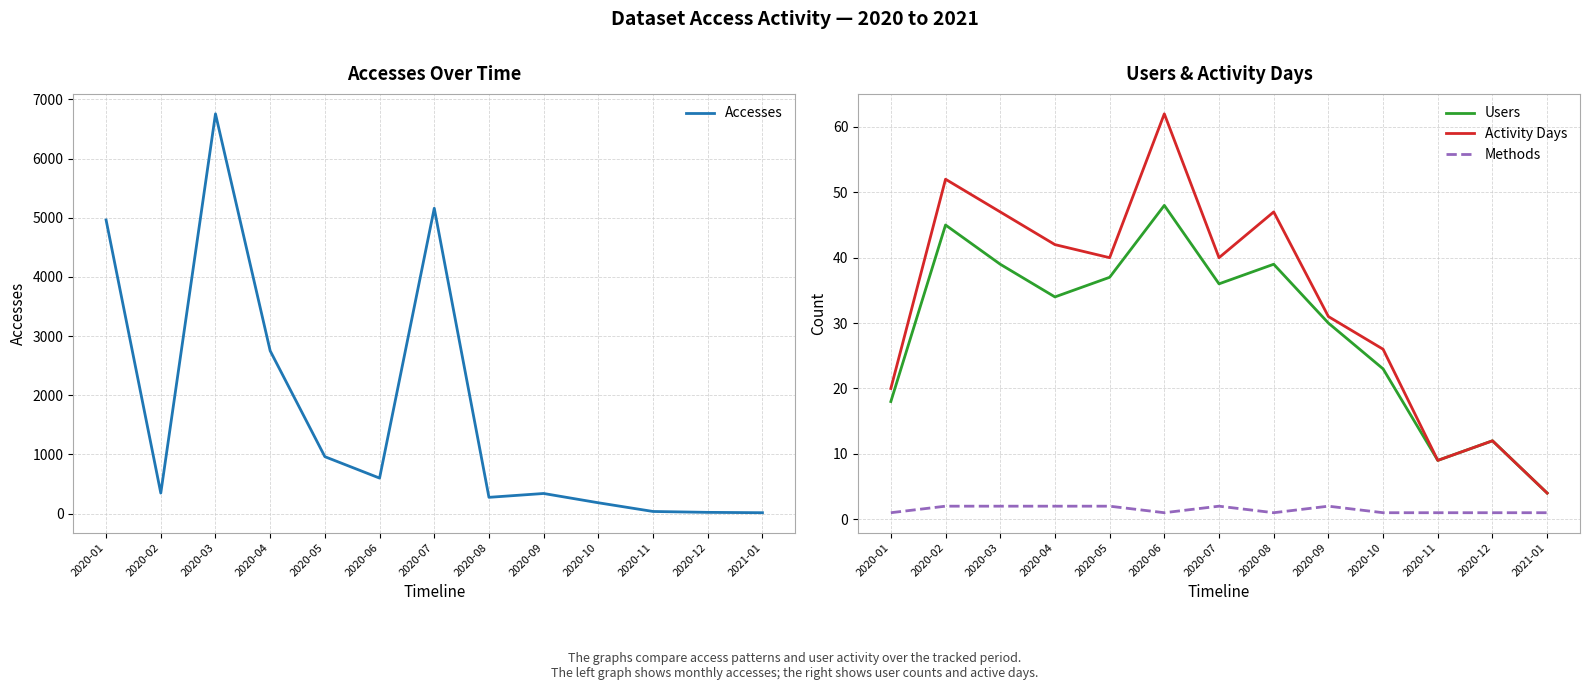

At which label is Users closest to 26?

2020-10